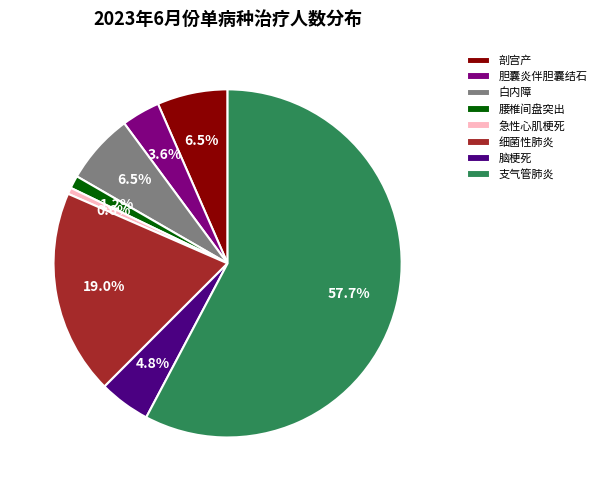

Does 支气管肺炎 account for over 50% of the chart?

Yes